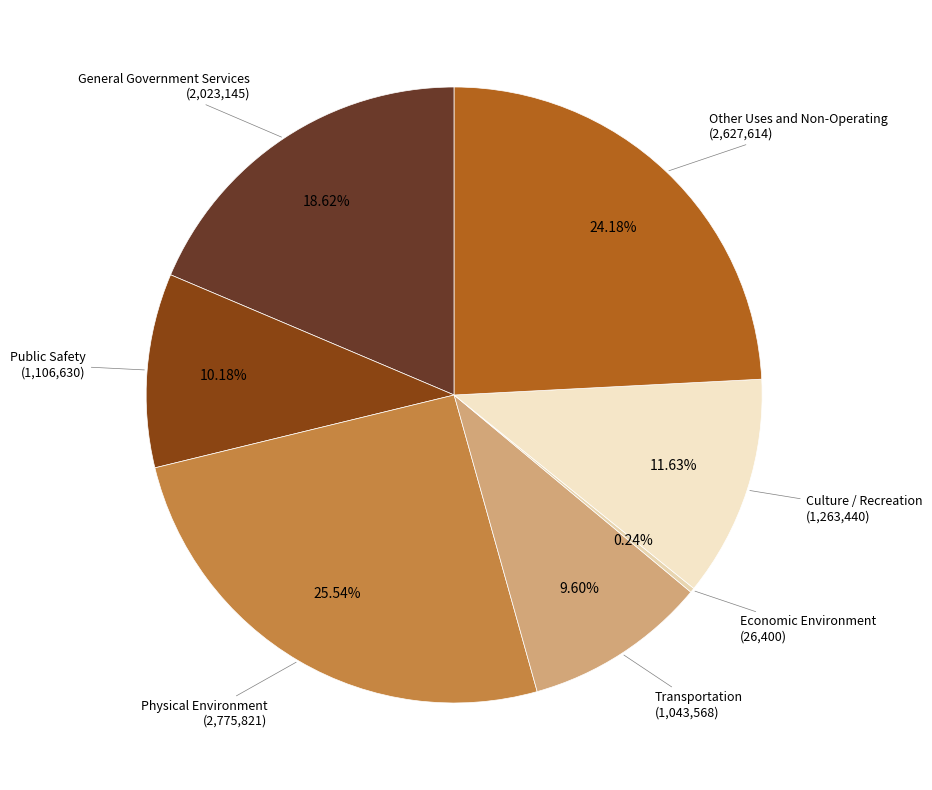

Do Other Uses and Non-Operating (2,627,614) and General Government Services (2,023,145) together represent more than half of the pie?

No